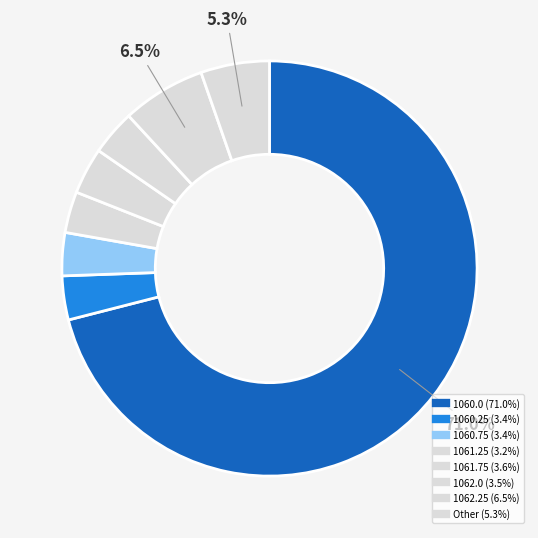

How many segments does this pie chart have?

8